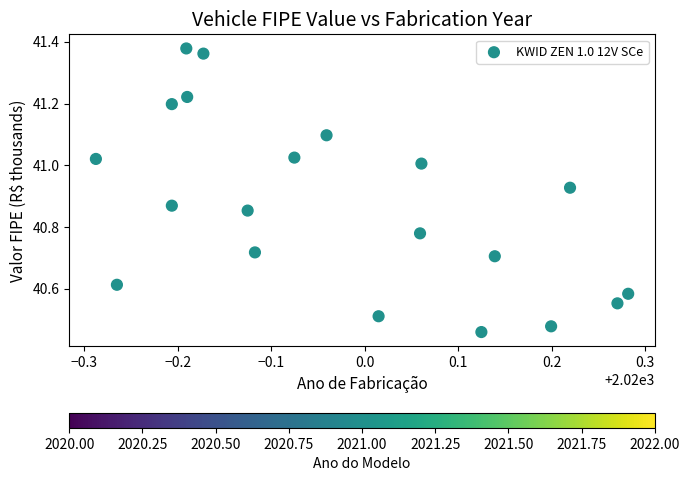

What is the range of Y values (max minus min)?

0.9